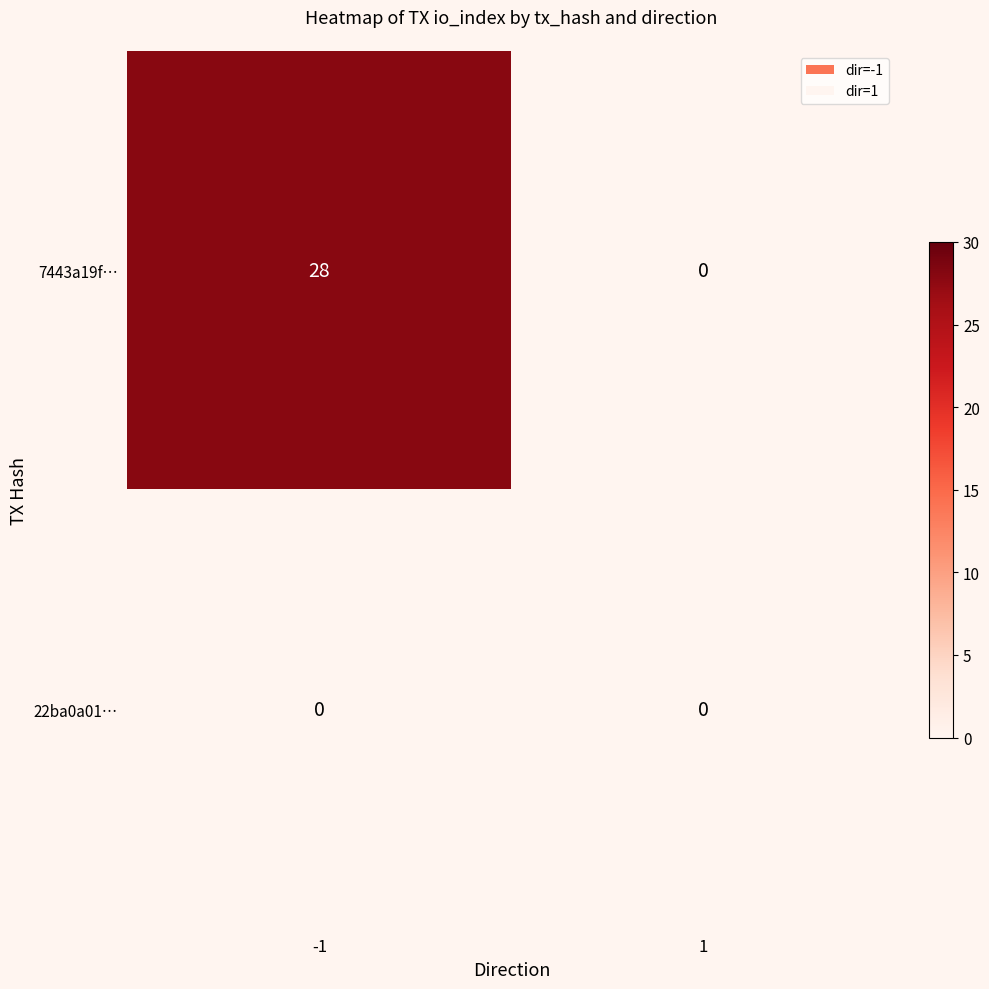

Which series has the widest spread of values?

7443a19f…